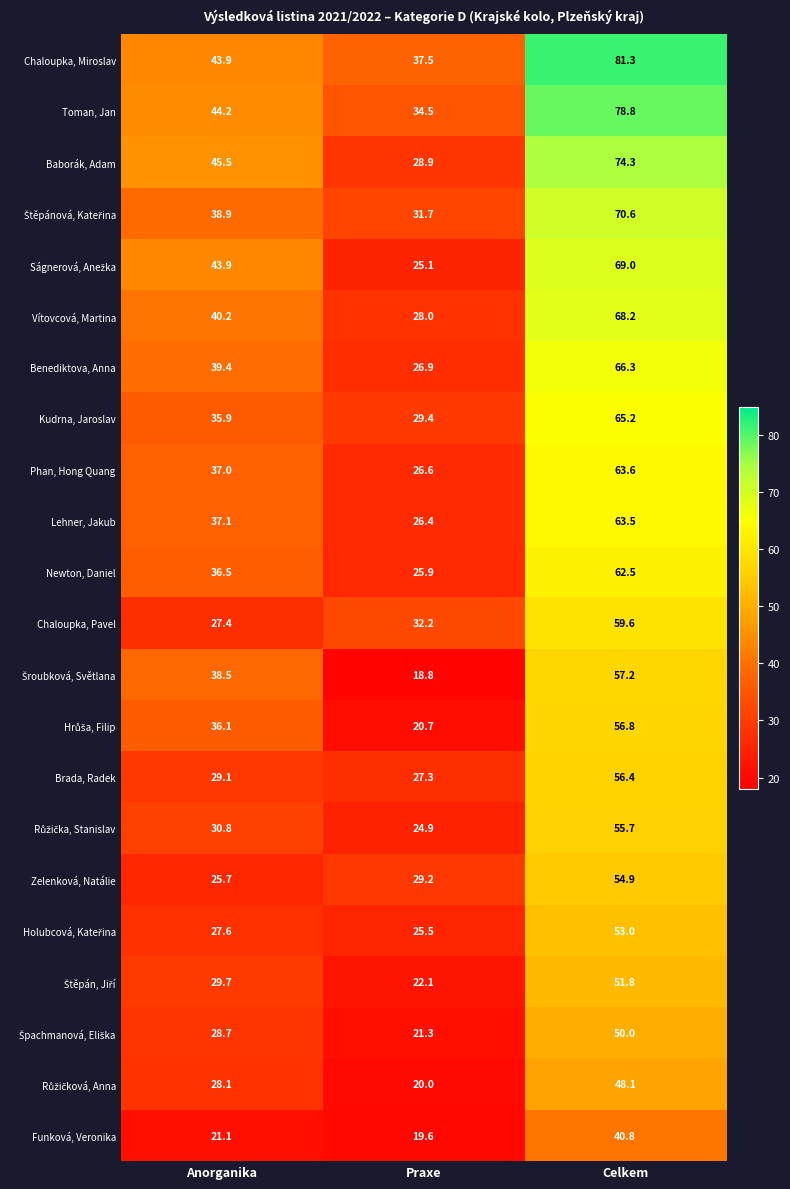

List the labels in order of Phan, Hong Quang value, smallest first.

Praxe, Anorganika, Celkem